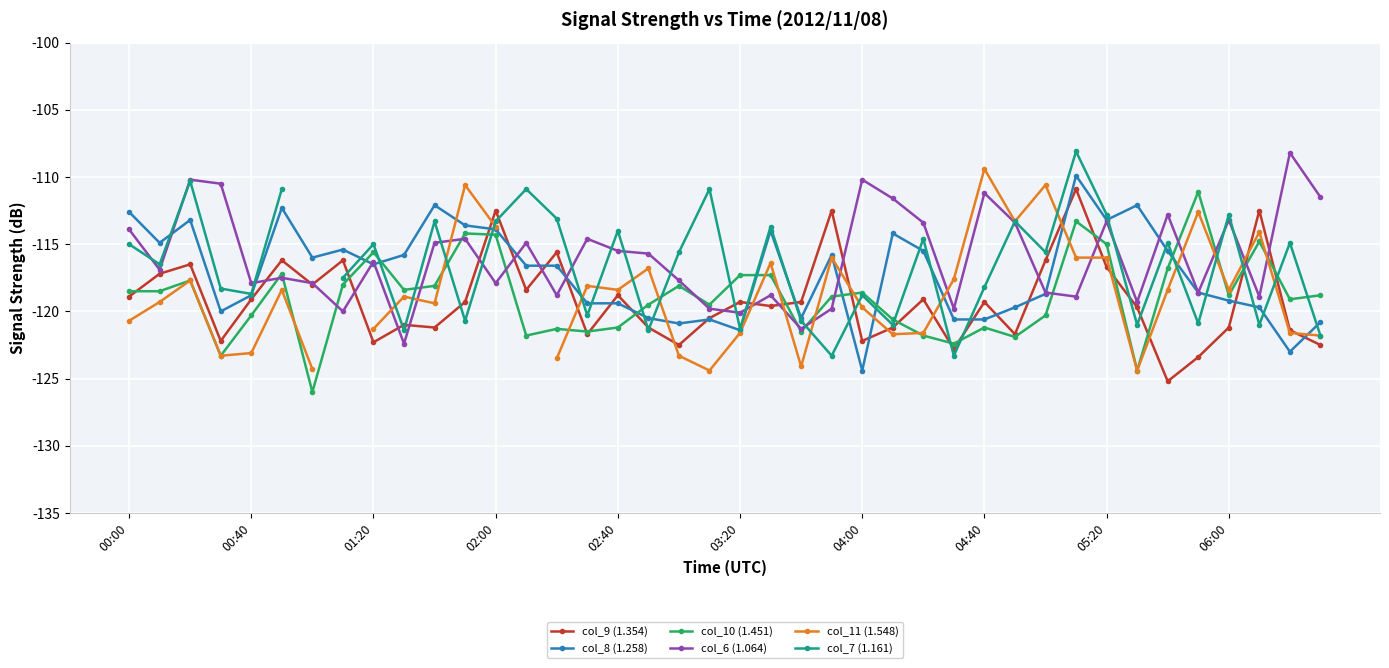

Count the number of categories in the chart.

40